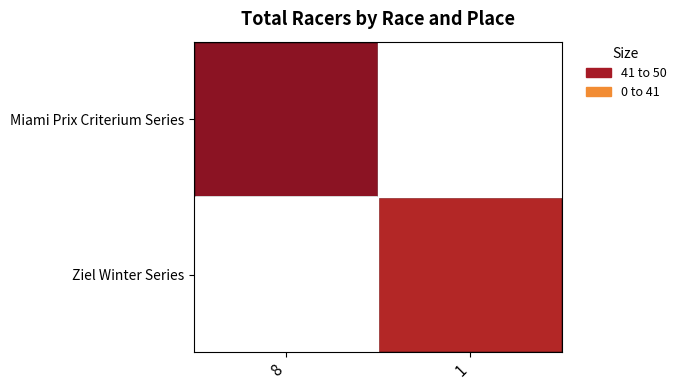

Where is Miami Prix Criterium Series nearest to the value 50?

8